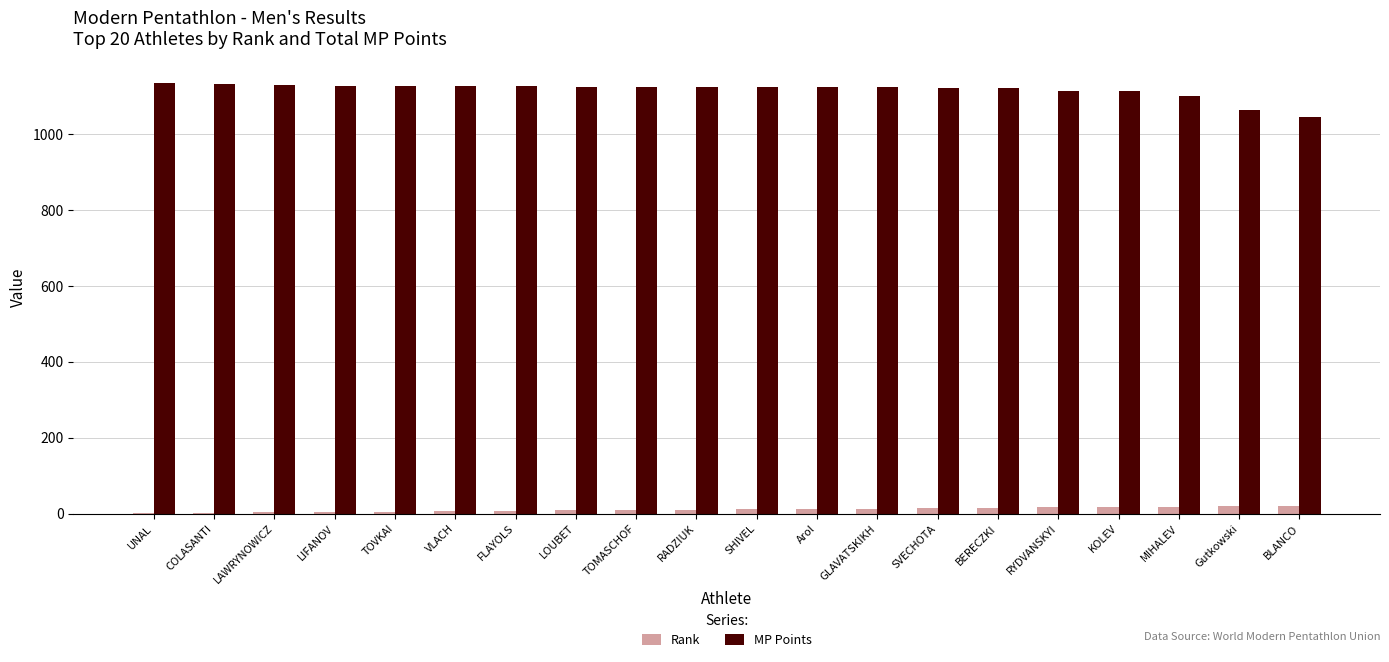

The value of MP Points at LAWRYNOWICZ is 1129. True or false?

True